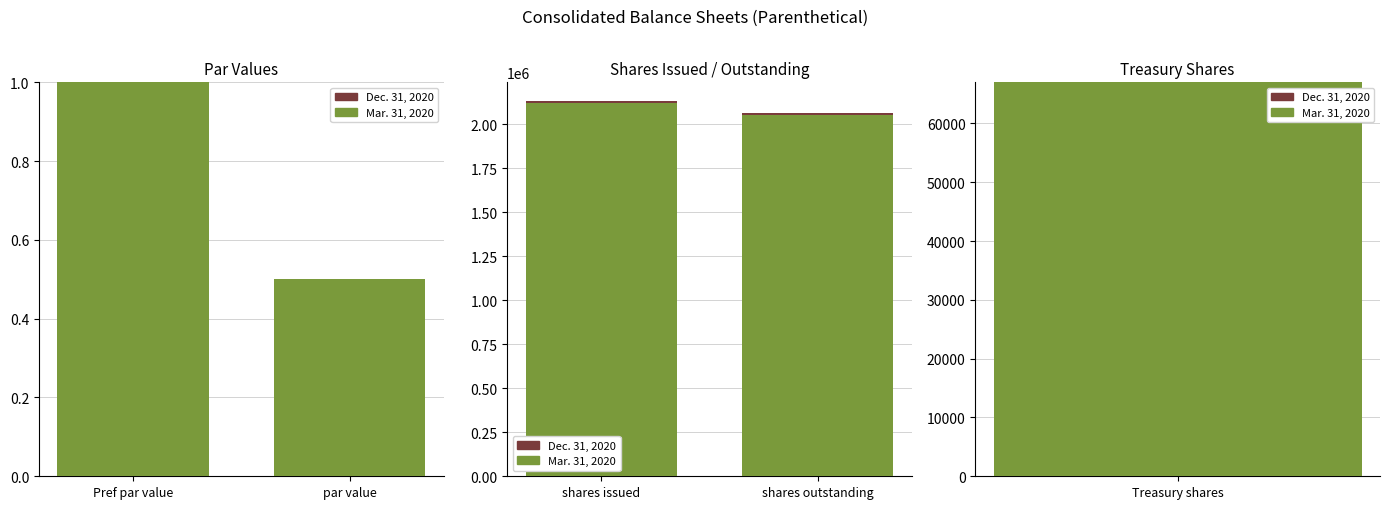

How many distinct data groups are displayed?

2